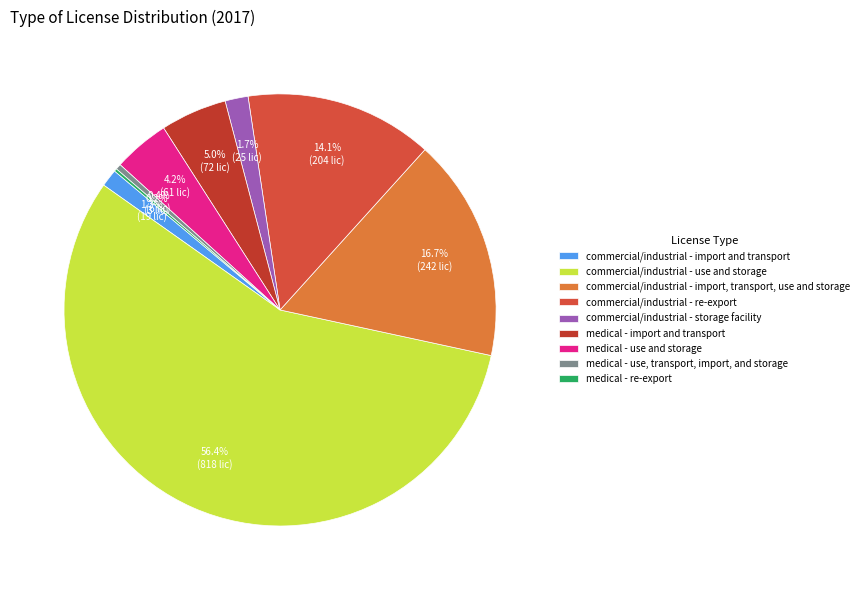

Combined, do commercial/industrial - storage facility and medical - re-export account for over 50%?

No